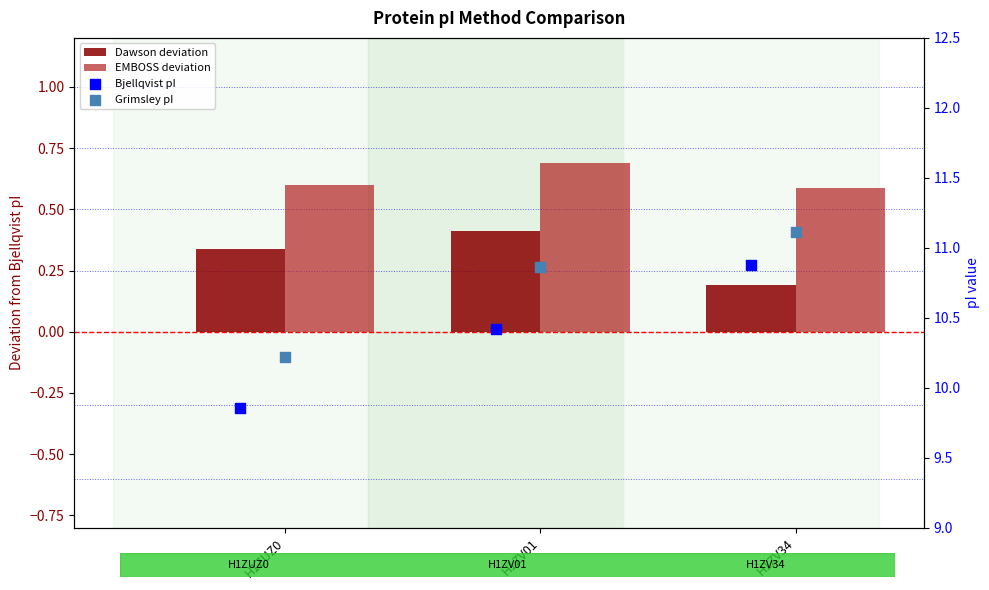

What are all the series names shown in the legend?

Dawson deviation, EMBOSS deviation, Bjellqvist pI, Grimsley pI